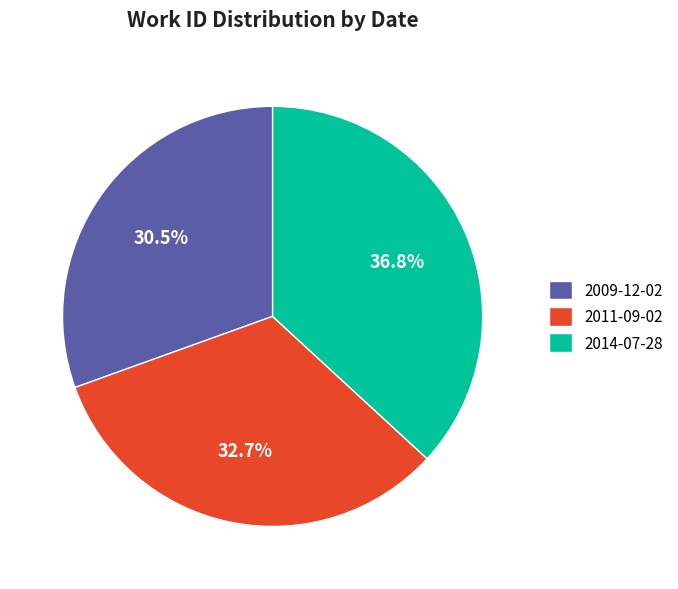

Combined, what portion of the pie is 2014-07-28 and 2011-09-02?

69.5%